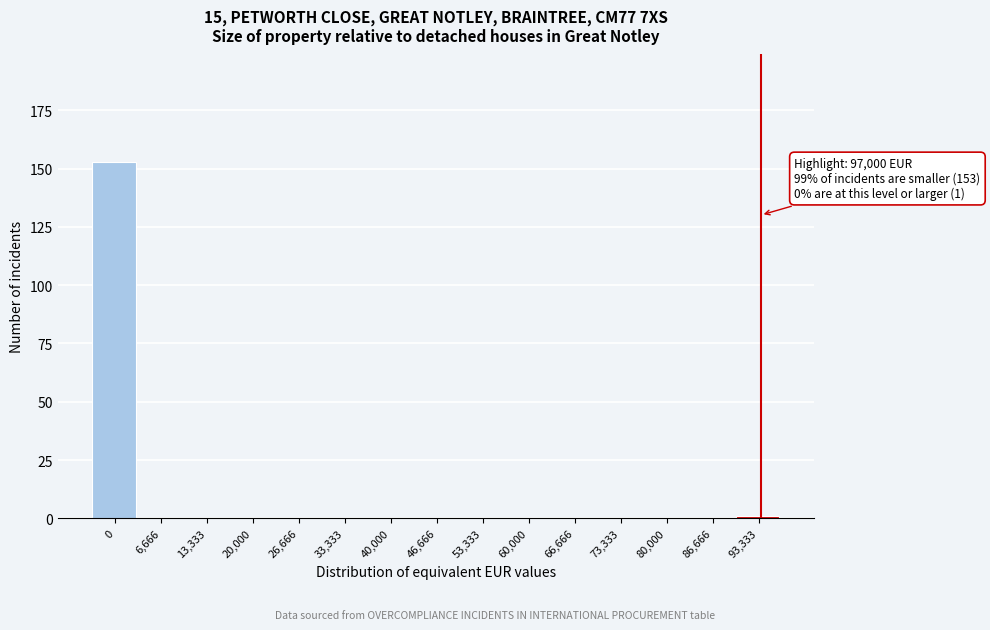

Reading right to left, extract all data points from this chart.

93,333=1	86,666=0	80,000=0	73,333=0	66,666=0	60,000=0	53,333=0	46,666=0	40,000=0	33,333=0	26,666=0	20,000=0	13,333=0	6,666=0	0=153